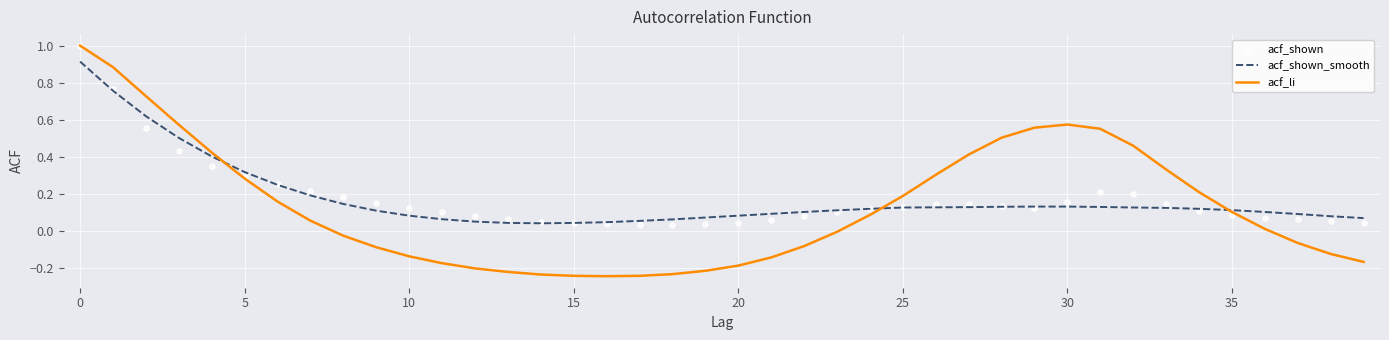

Which series reaches the maximum Y coordinate?

acf_li